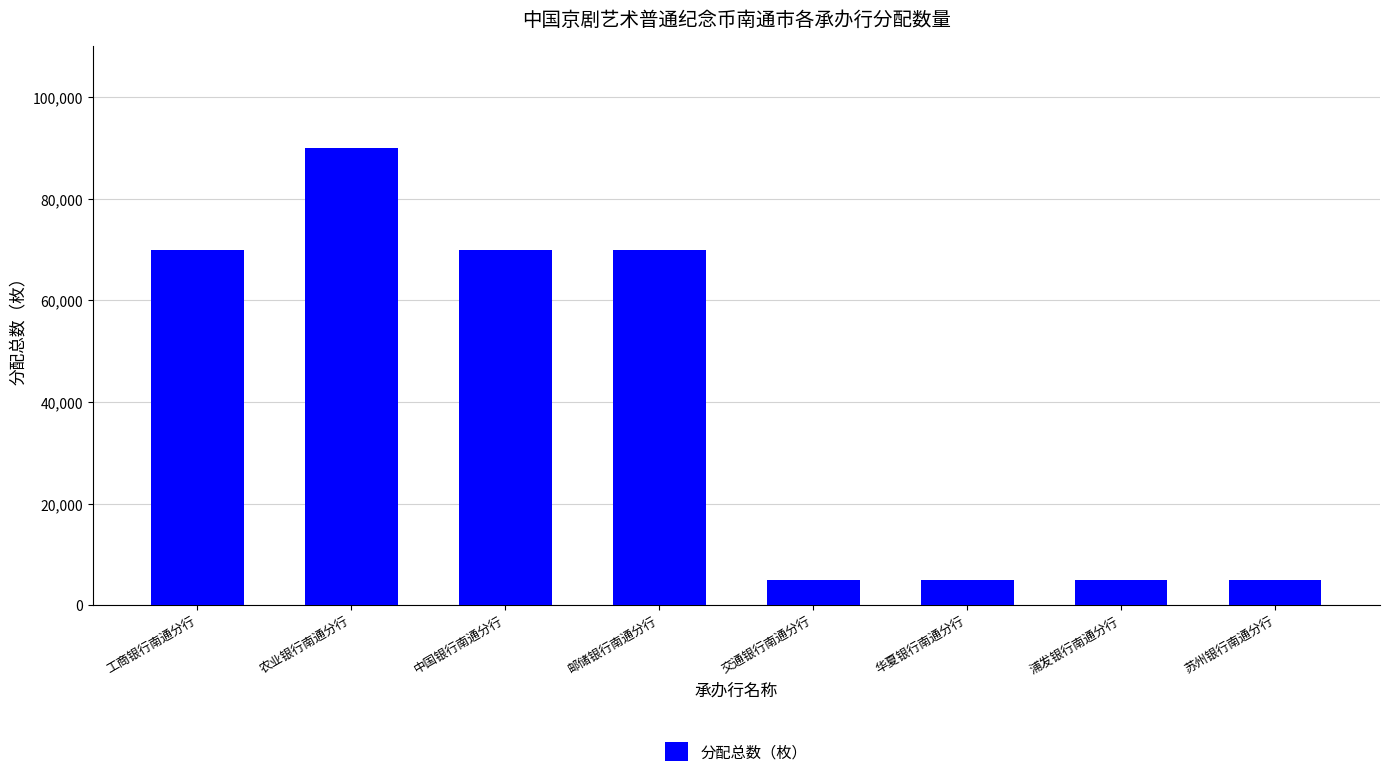

Are the bars grouped side by side (vs. stacked)?

No